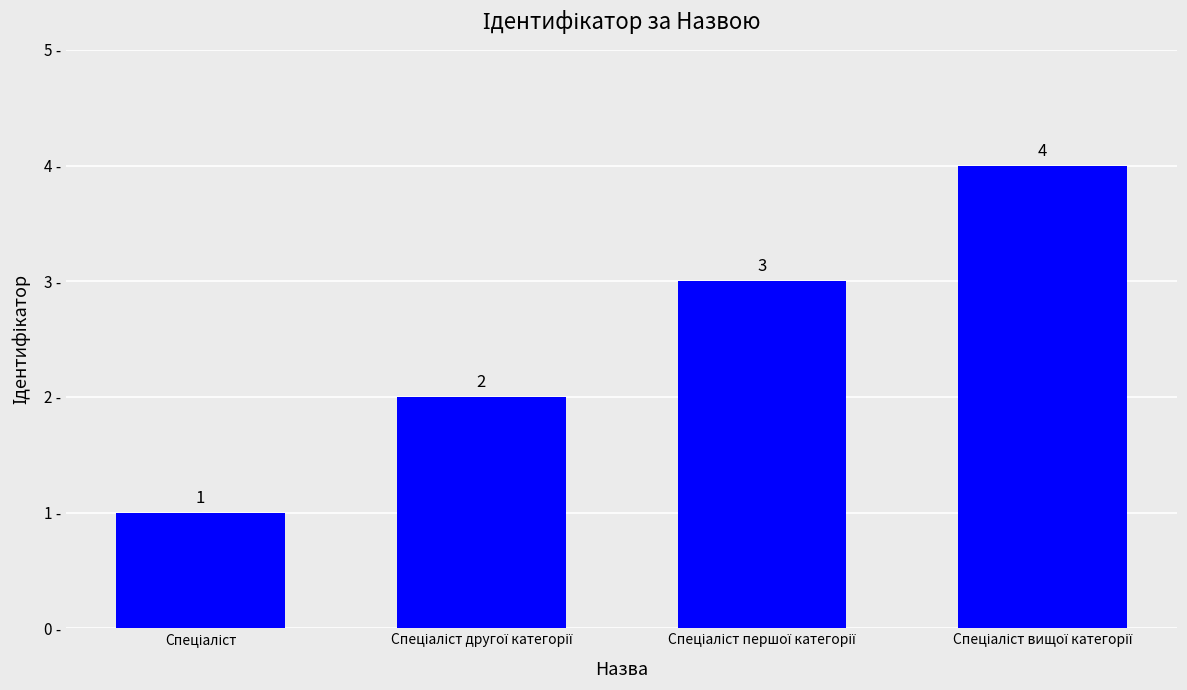

What is the value of the 4th bar from the left?

4